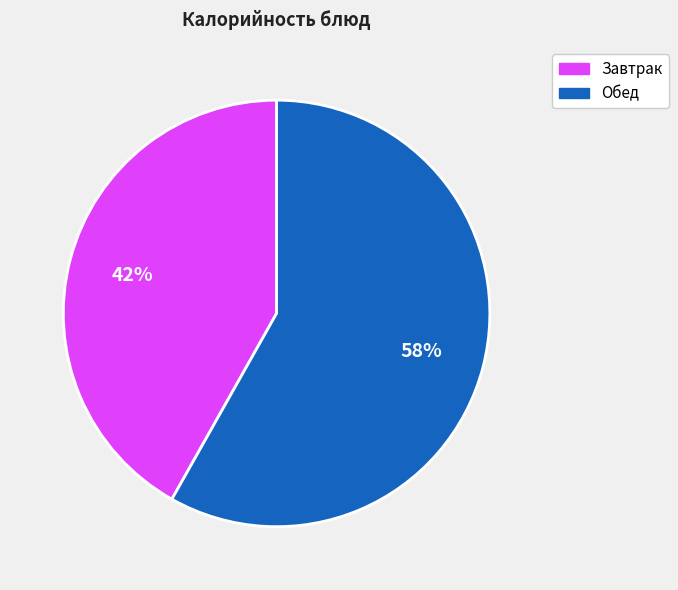

True or false: Завтрак accounts for 36% of the total.

False